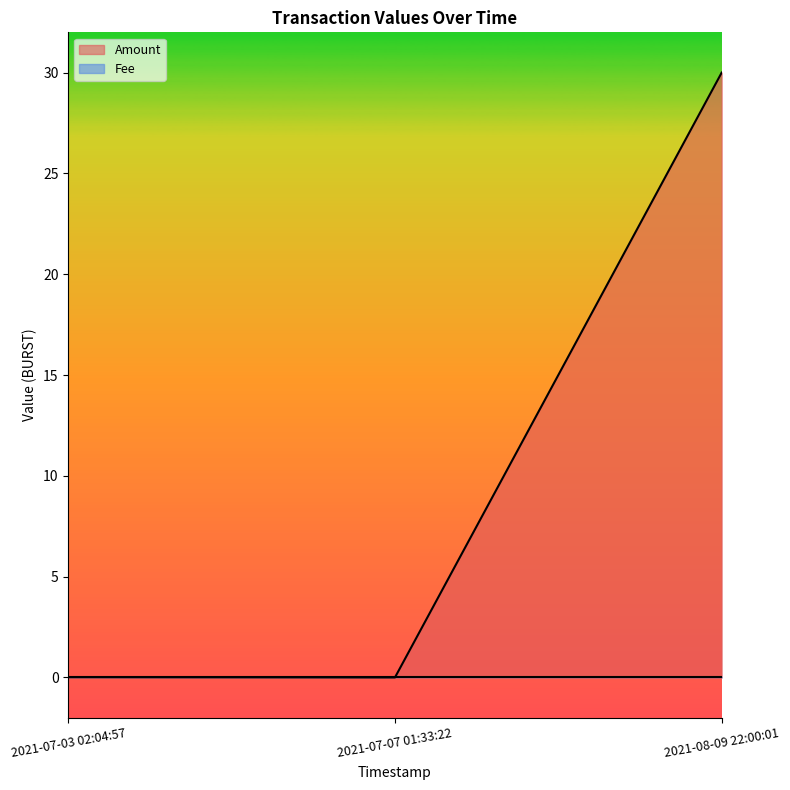

What is the maximum value for Amount?

30.0